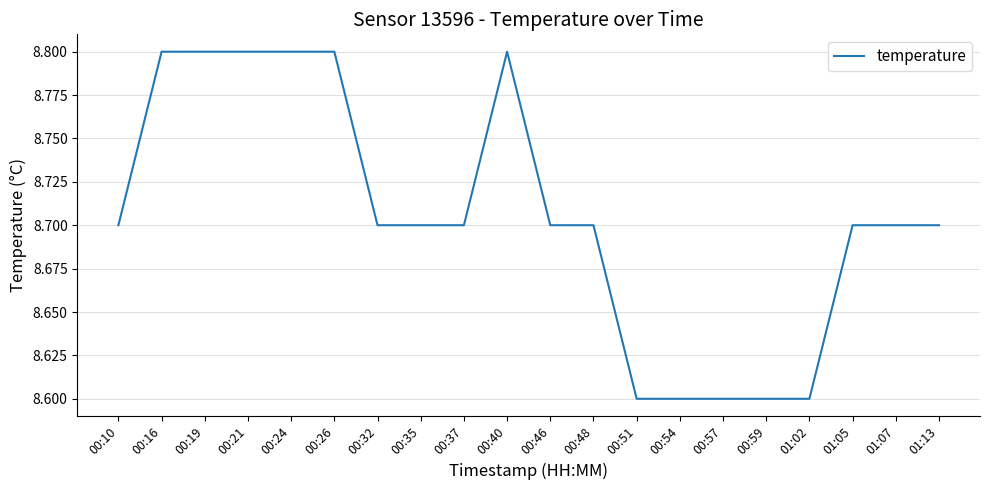

True or false: the data shows 8.7 at 00:46.

True